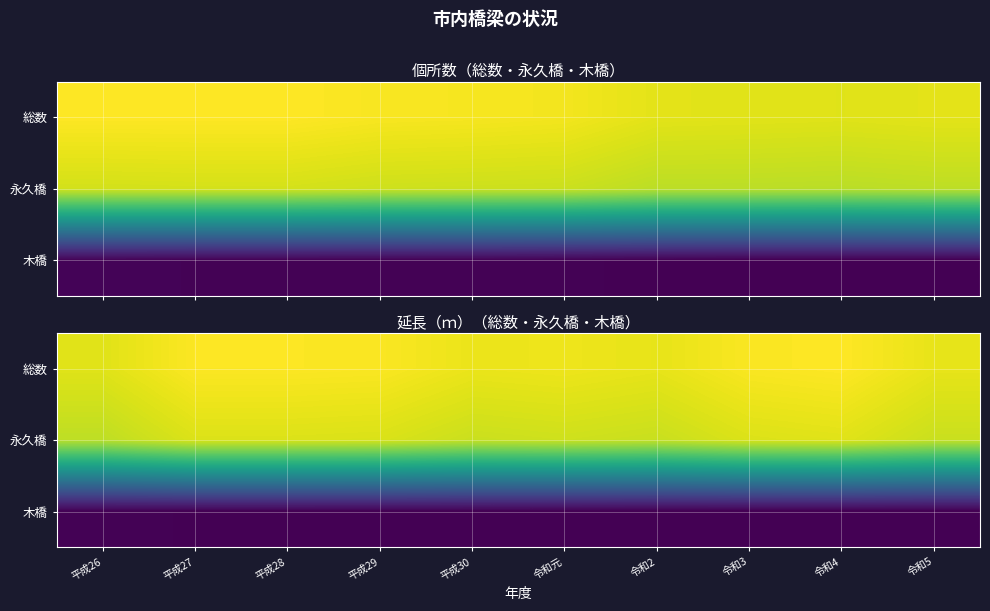

List the series in order of their peak value, highest first.

総数, 永久橋, 木橋